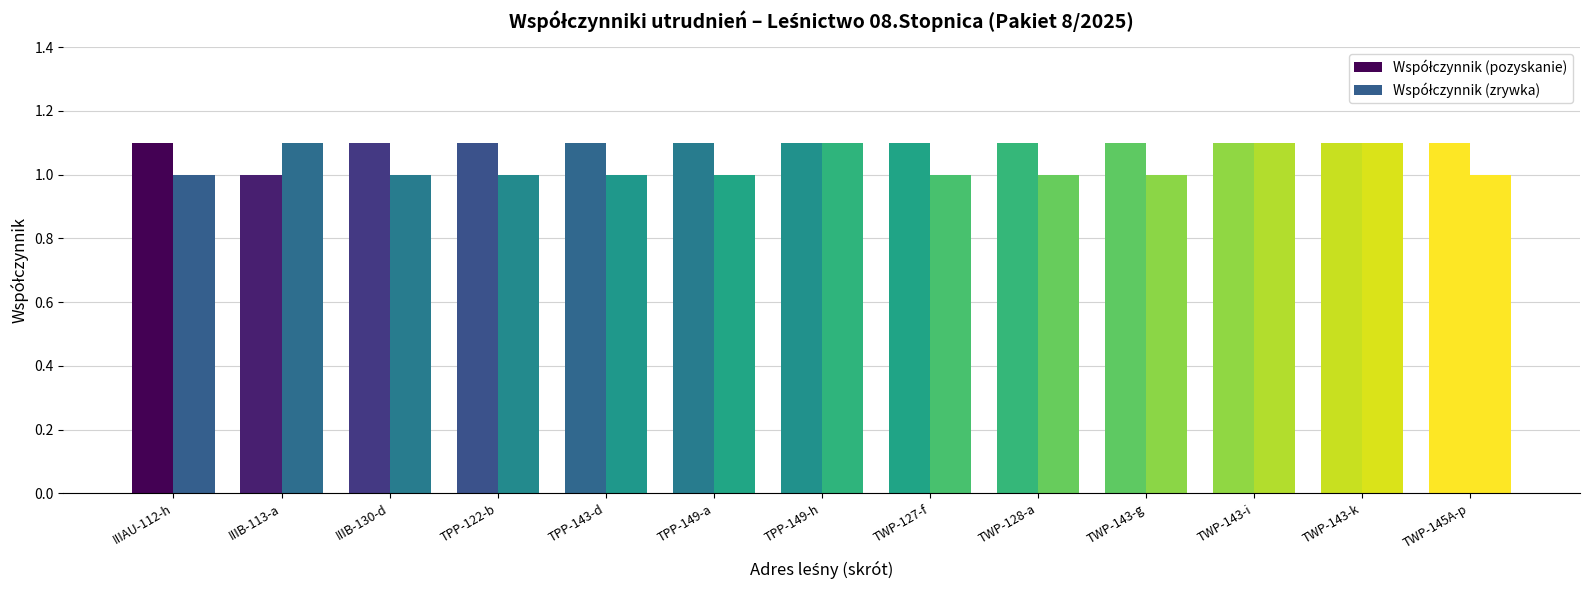

Reading left to right, extract all data points from this chart.

Współczynnik (pozyskanie): 1.1	1.0	1.1	1.1	1.1	1.1	1.1	1.1	1.1	1.1	1.1	1.1	1.1
Współczynnik (zrywka): 1.0	1.1	1.0	1.0	1.0	1.0	1.1	1.0	1.0	1.0	1.1	1.1	1.0